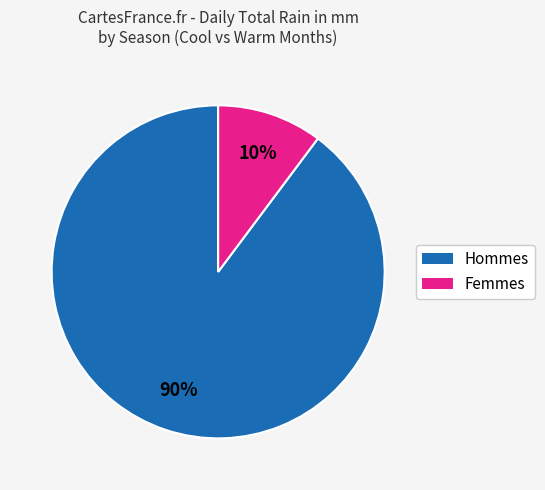

To the nearest percent, what is the difference between the largest and smallest slice percentages?

80%